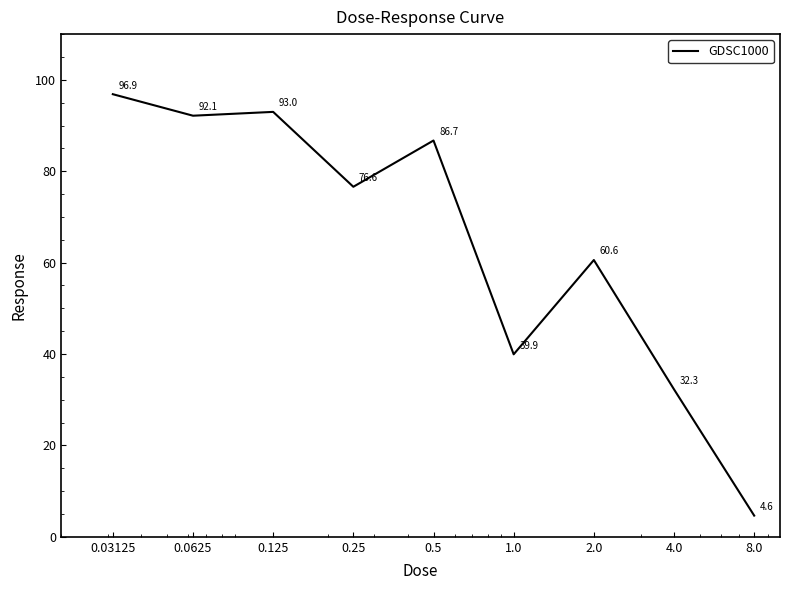

What is the maximum value shown in the chart?

96.9